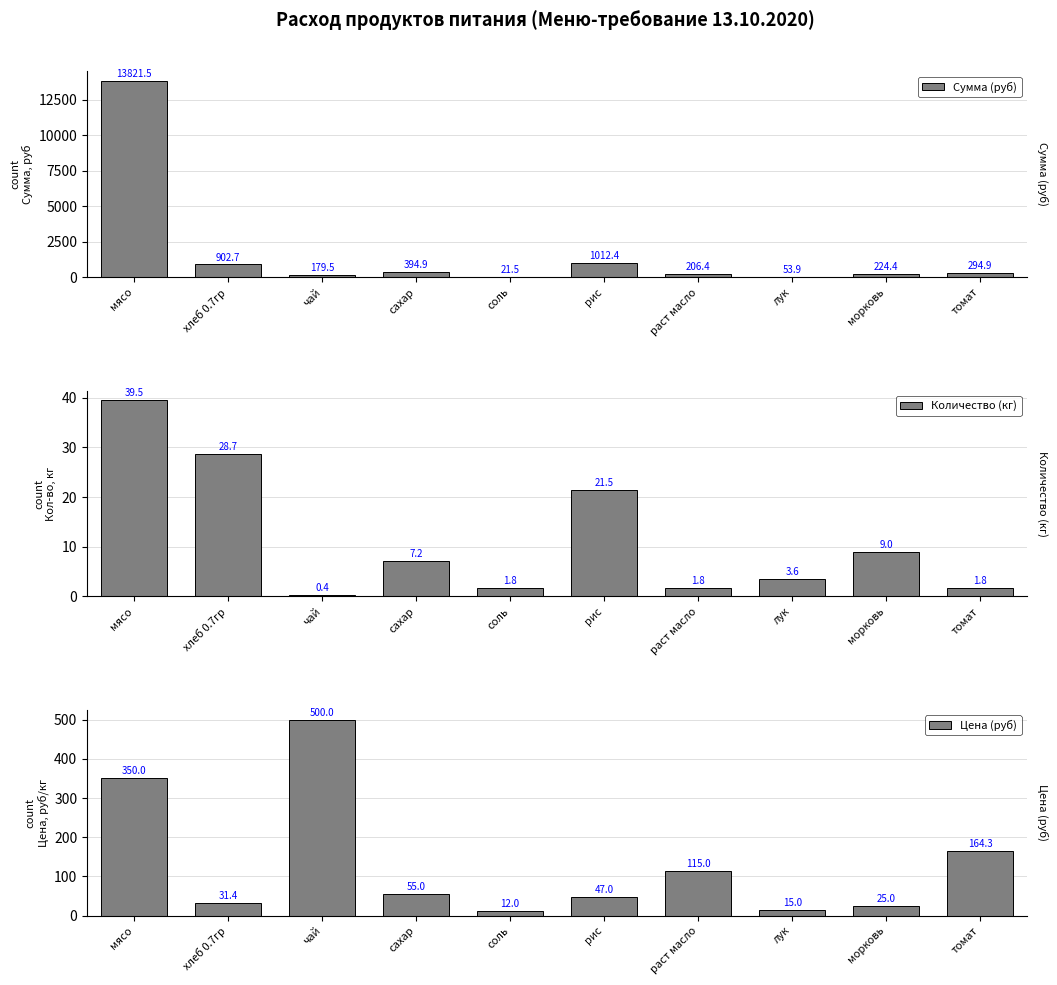

List the labels in order of Количество (кг) value, smallest first.

чай, соль, раст масло, томат, лук, сахар, морковь, рис, хлеб 0.7гр, мясо